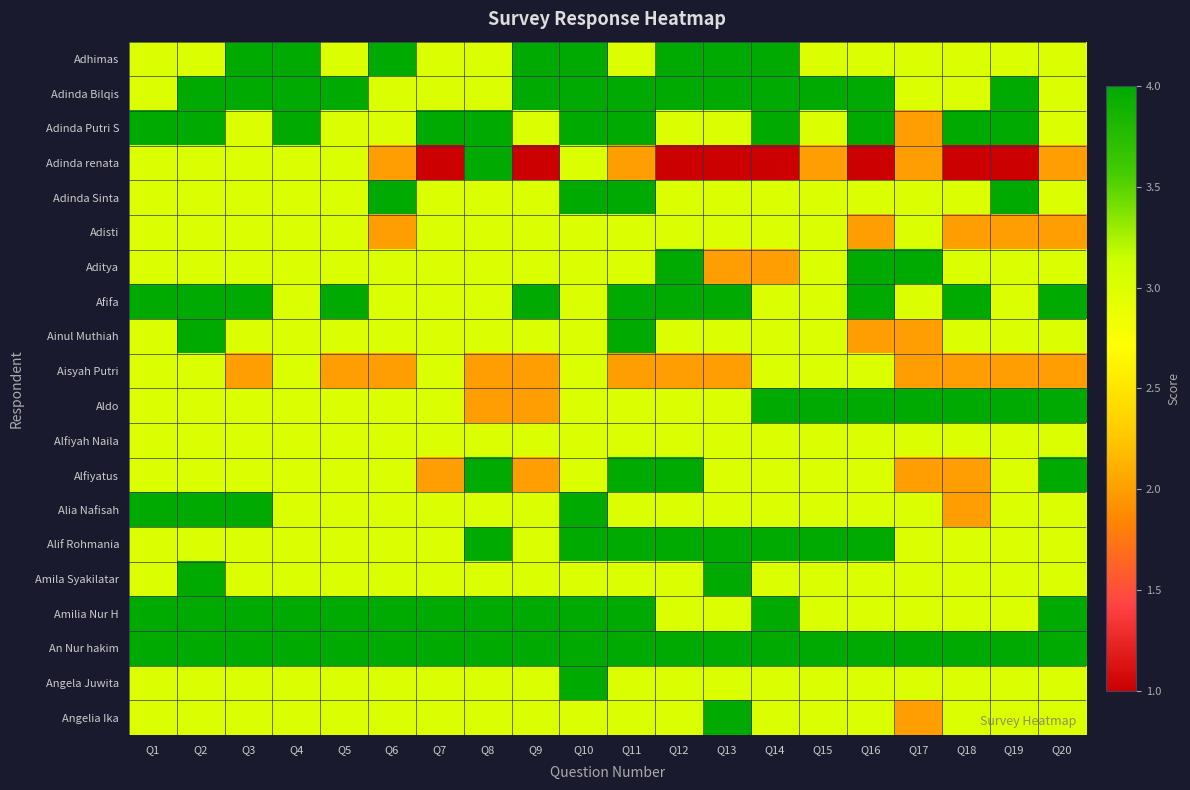

Count the number of data series in this chart.

20